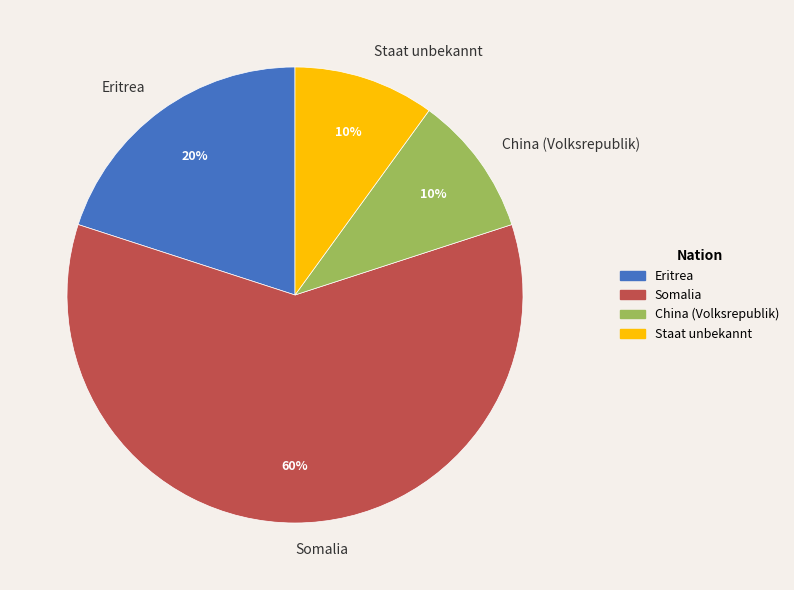

The Somalia slice represents 60% of the pie. True or false?

True